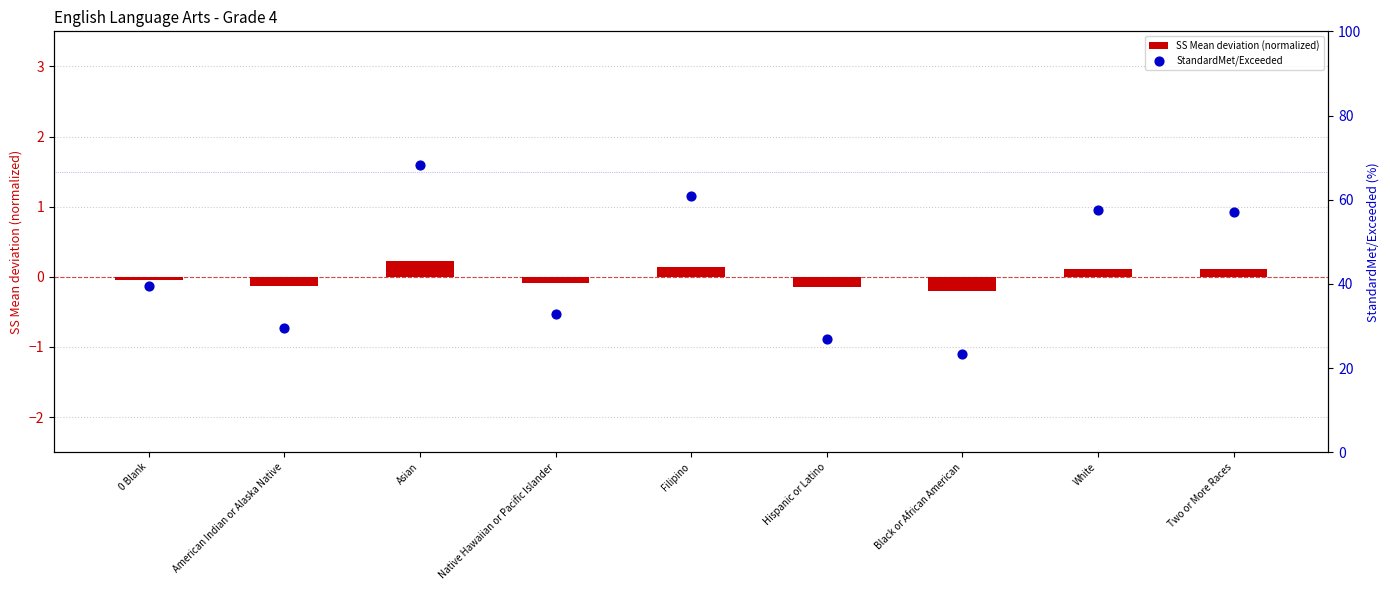

Which series has the largest total across all categories?

StandardMet/Exceeded